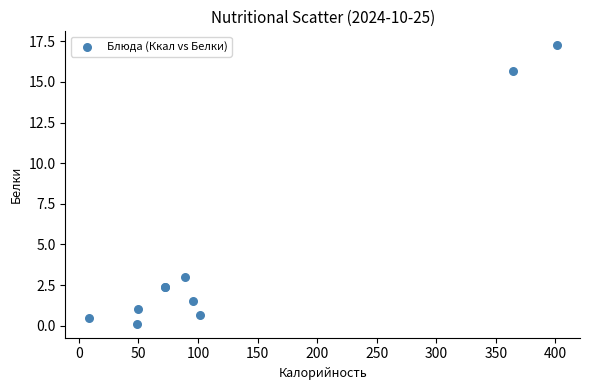

What Y value in the scatter plot is closest to 8?

3.0